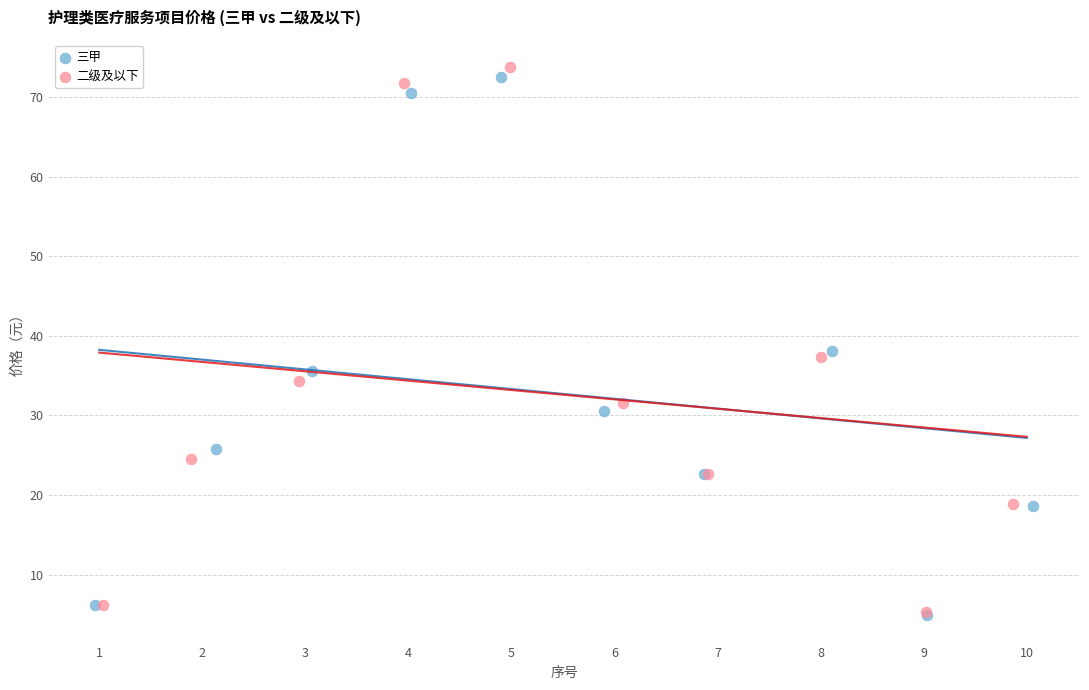

Which series has the largest Y range (max minus min)?

二级及以下